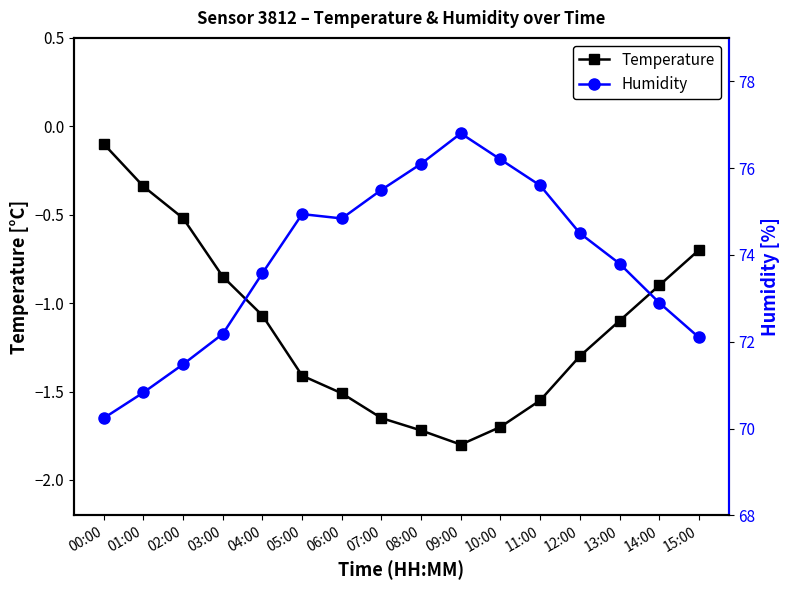

How many data points in Temperature are less than -1?

10